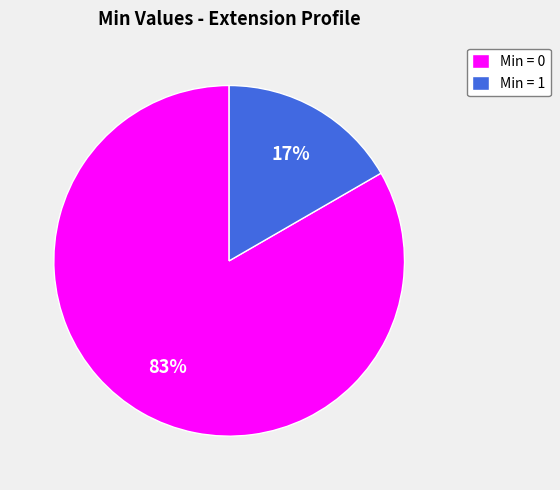

What is the largest slice in the pie chart?

Min = 0